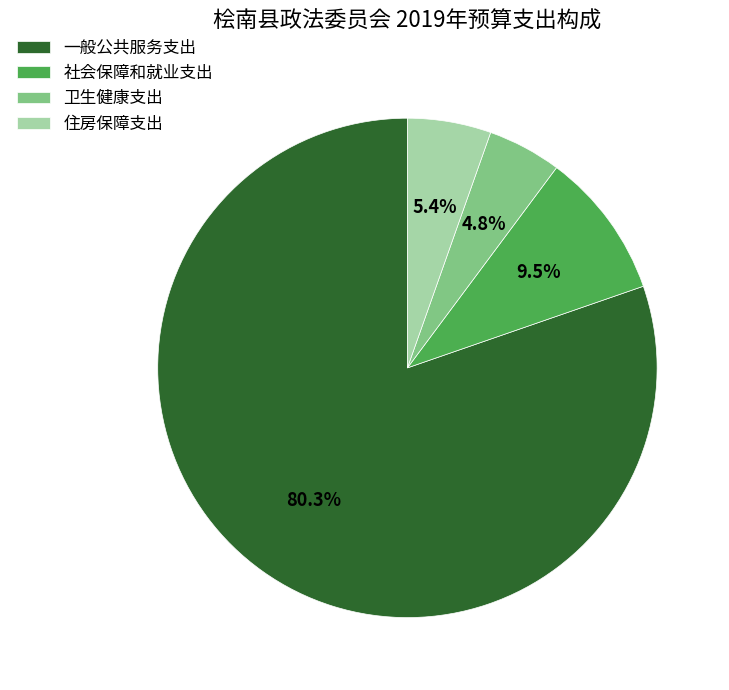

Is it true that 社会保障和就业支出 is 20% of the pie?

False